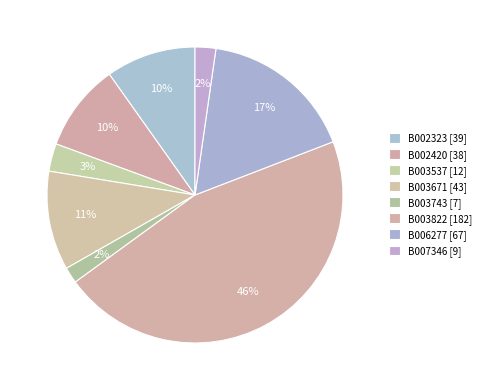

Count the number of slices in the pie.

8